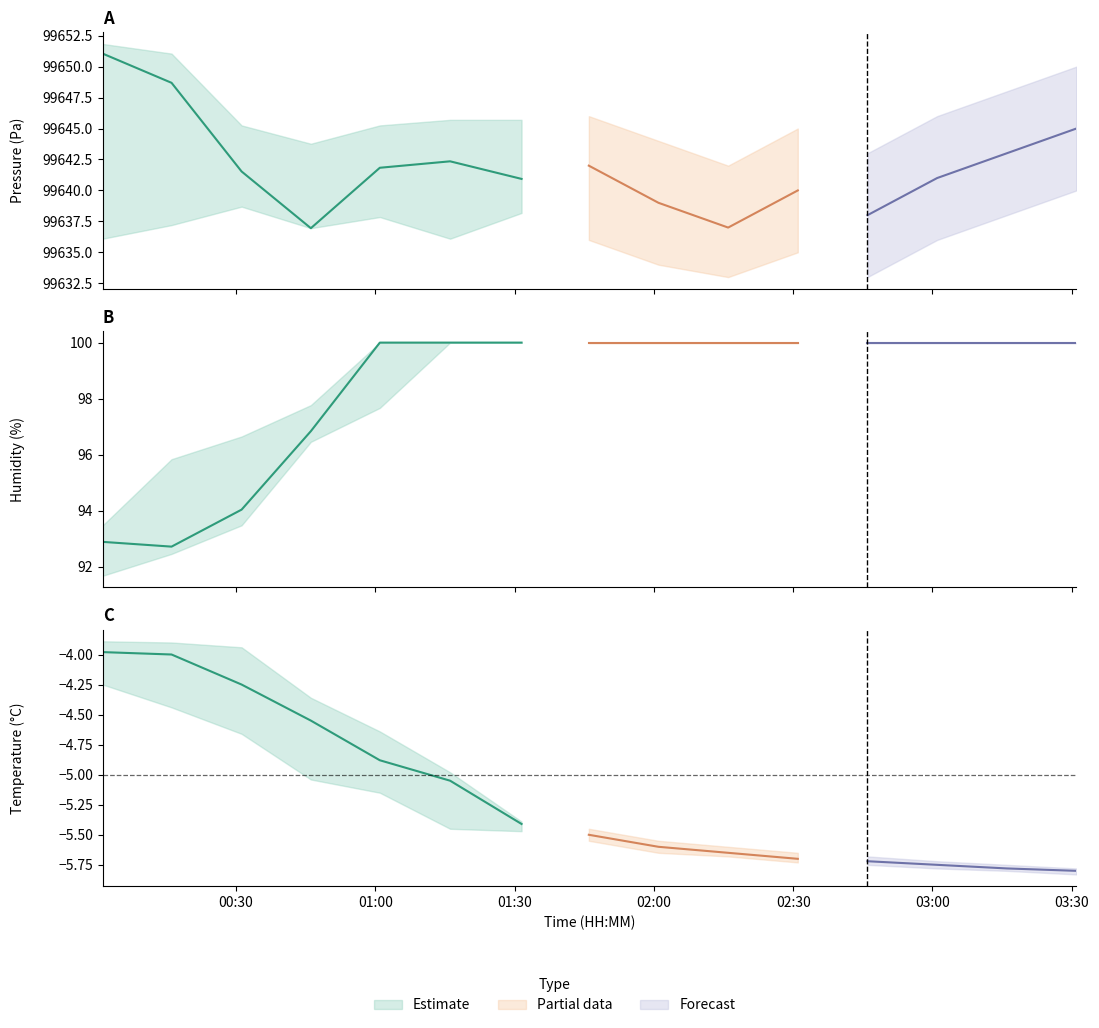

Count the number of categories in the chart.

15